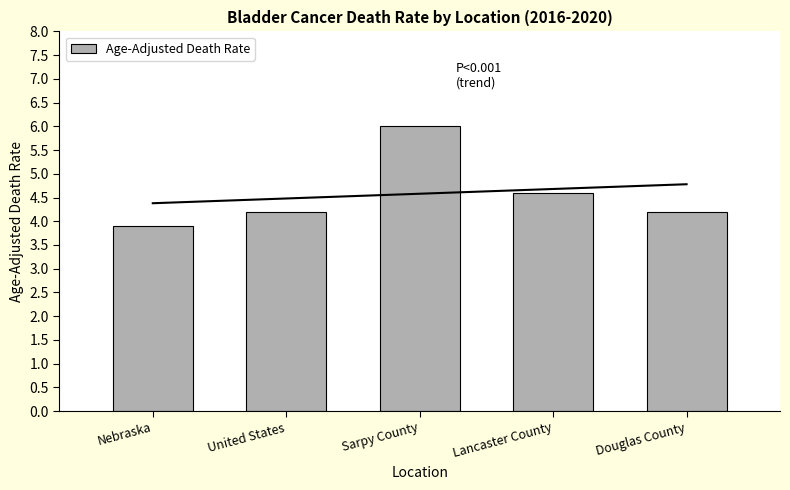

Where is the data nearest to the value 4?

Nebraska